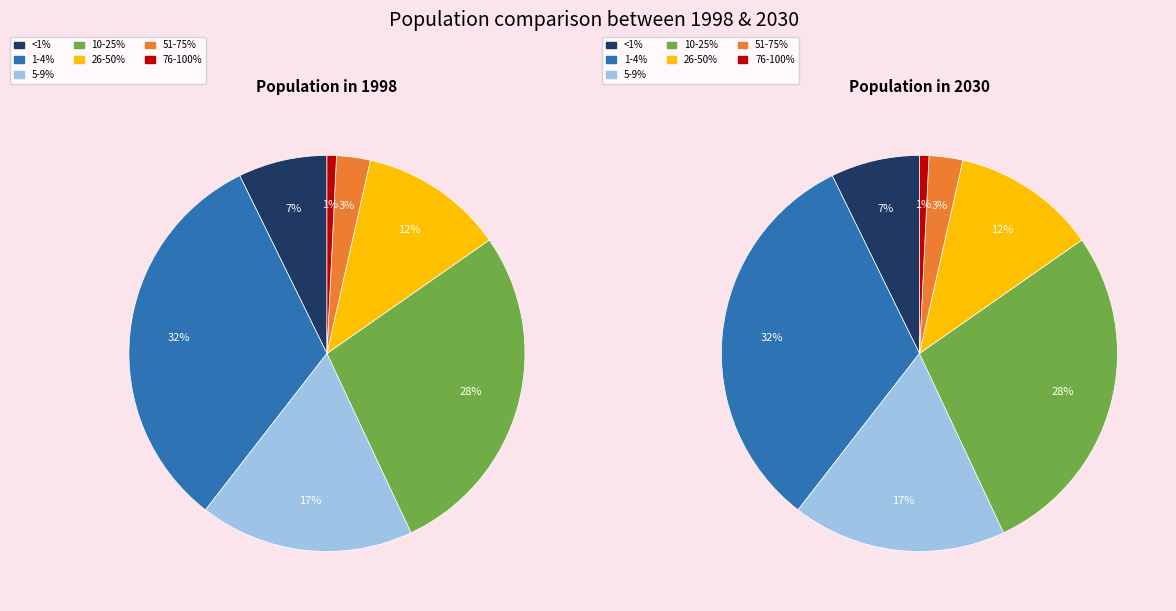

Which slice is the smallest?

76-100%